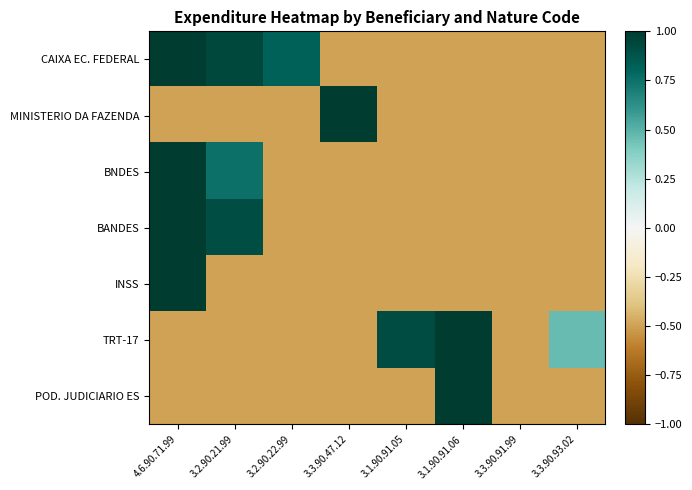

Between 4.6.90.71.99 and 3.3.90.91.99, which is larger?

4.6.90.71.99